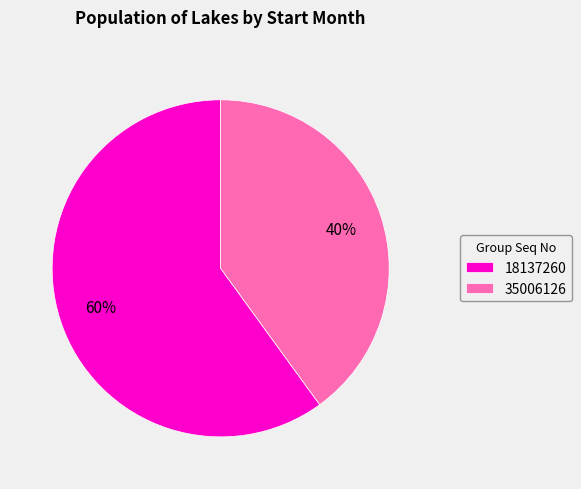

Do 18137260 and 35006126 together represent more than half of the pie?

Yes